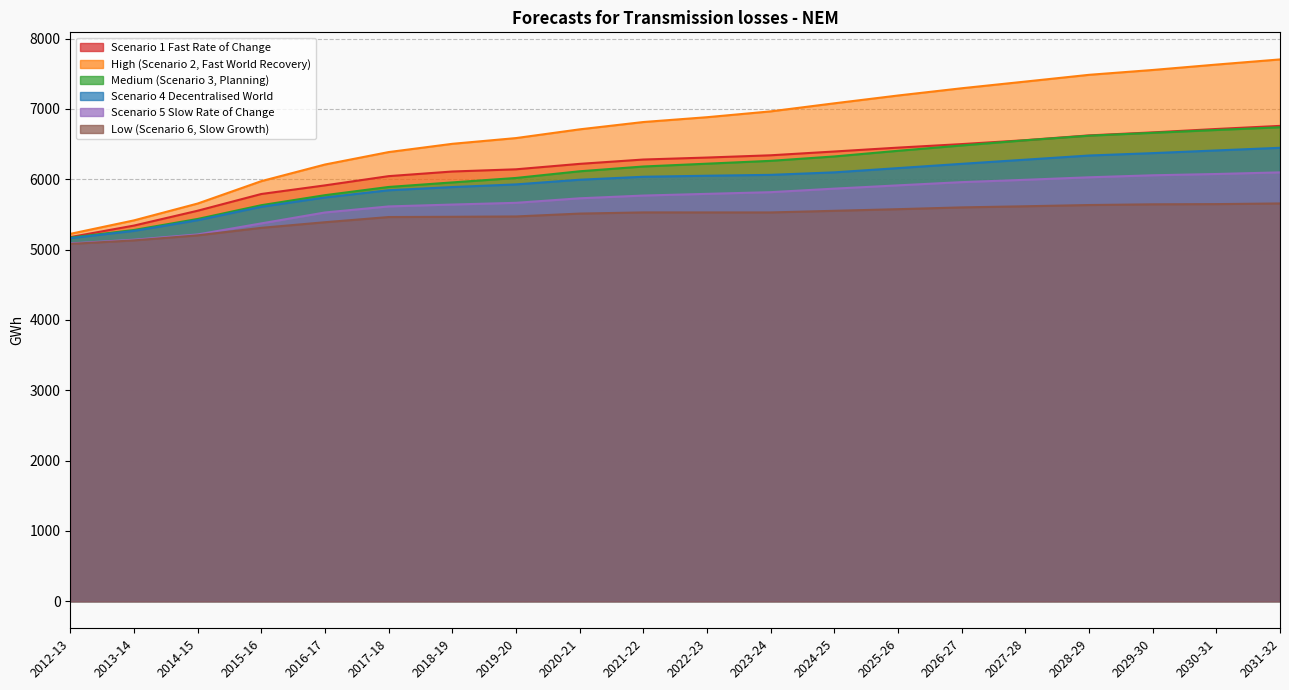

Reading left to right, list all the values displayed in this chart.

Scenario 1 Fast Rate of Change: 5178.0	5342.0	5553.1	5791.1	5913.7	6045.0	6110.9	6142.2	6219.6	6281.3	6309.4	6341.6	6395.5	6450.6	6500.8	6556.7	6624.7	6667.4	6715.5	6759.8
High (Scenario 2, Fast World Recovery): 5224.1	5415.9	5655.3	5973.6	6210.3	6387.2	6504.6	6586.3	6710.4	6814.6	6883.2	6966.1	7080.7	7191.7	7294.8	7389.9	7485.9	7554.7	7631.5	7704.9
Medium (Scenario 3, Planning): 5170.7	5279.1	5436.1	5631.8	5774.3	5891.1	5955.8	6019.2	6114.1	6182.3	6222.2	6262.7	6325.0	6405.5	6481.5	6554.9	6620.3	6661.0	6701.5	6740.2
Scenario 4 Decentralised World: 5163.1	5266.7	5418.8	5609.3	5741.8	5844.4	5889.8	5927.7	5994.0	6036.3	6050.8	6063.4	6098.9	6159.2	6220.1	6279.2	6338.3	6372.3	6410.4	6448.1
Scenario 5 Slow Rate of Change: 5088.2	5141.2	5215.9	5372.9	5528.2	5614.3	5641.0	5665.6	5729.9	5768.8	5793.0	5817.1	5867.3	5913.9	5959.8	5993.1	6028.6	6057.2	6075.5	6098.6
Low (Scenario 6, Slow Growth): 5081.0	5131.2	5202.9	5309.8	5389.6	5463.4	5466.9	5471.6	5512.5	5529.2	5528.9	5528.8	5552.1	5575.2	5600.6	5616.5	5634.1	5644.3	5647.2	5656.7